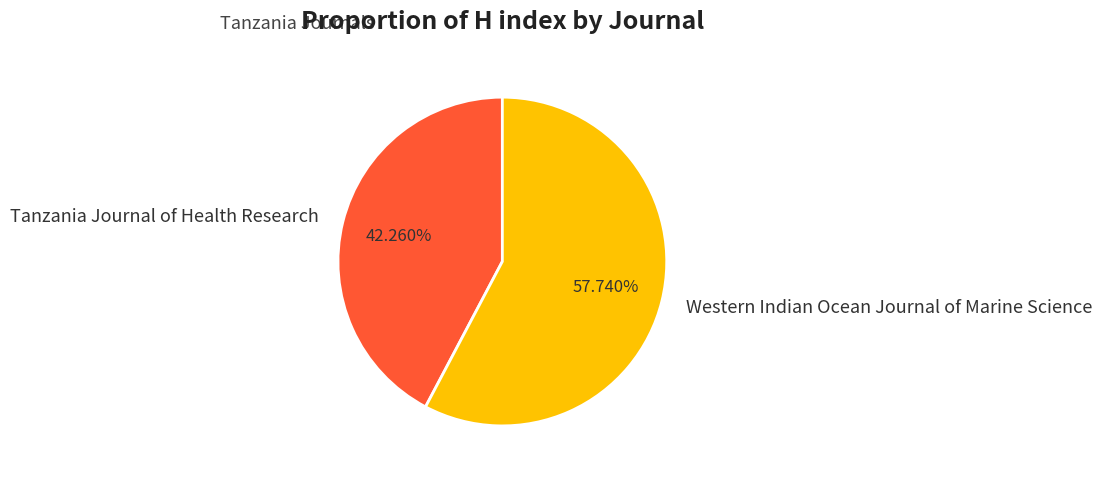

To the nearest percent, what portion does Western Indian Ocean Journal of Marine Science represent?

58%